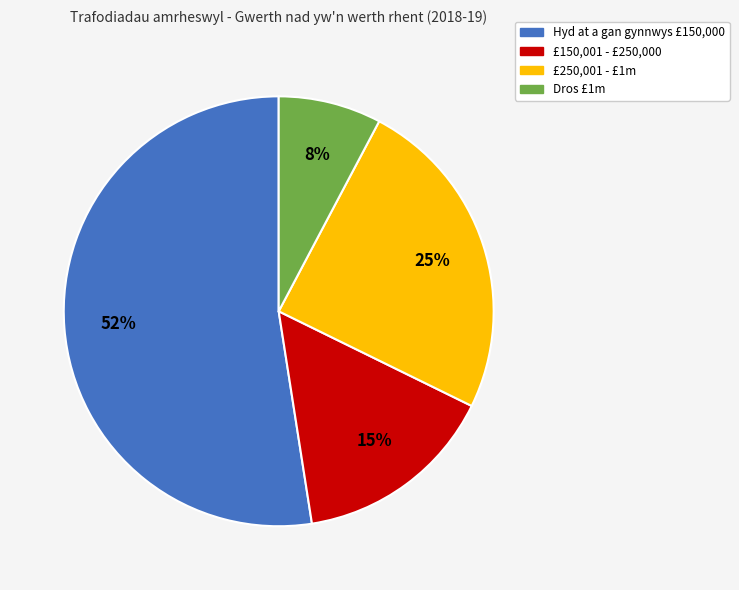

How many slices are in this pie chart?

4